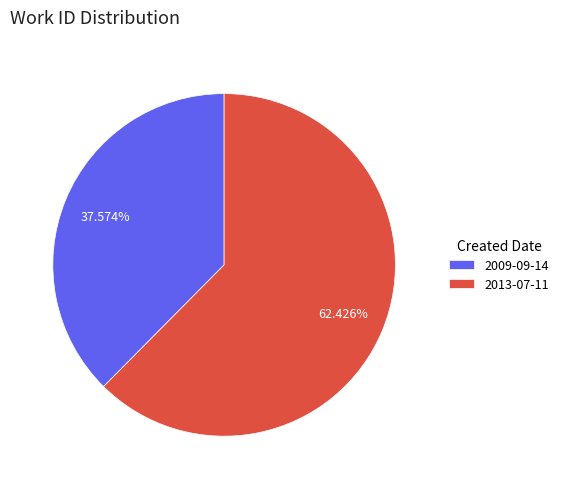

What portion of the pie excludes 2013-07-11?

37.6%